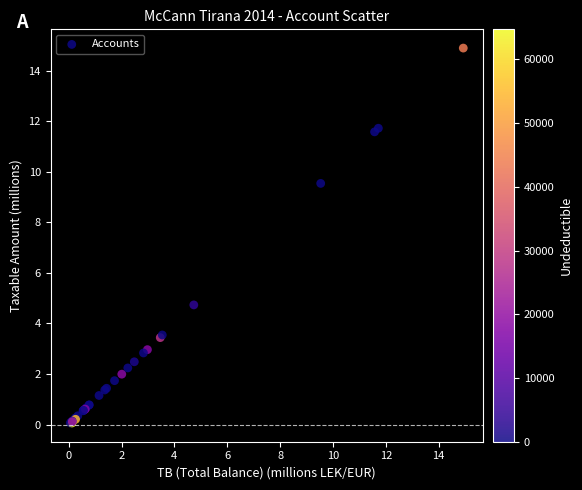

What Y value in the scatter plot is closest to 7?

4.7